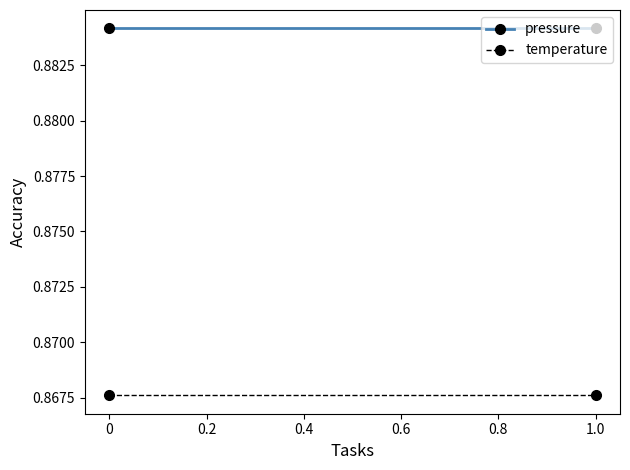

Rank the series at 0 from highest to lowest value.

pressure, temperature